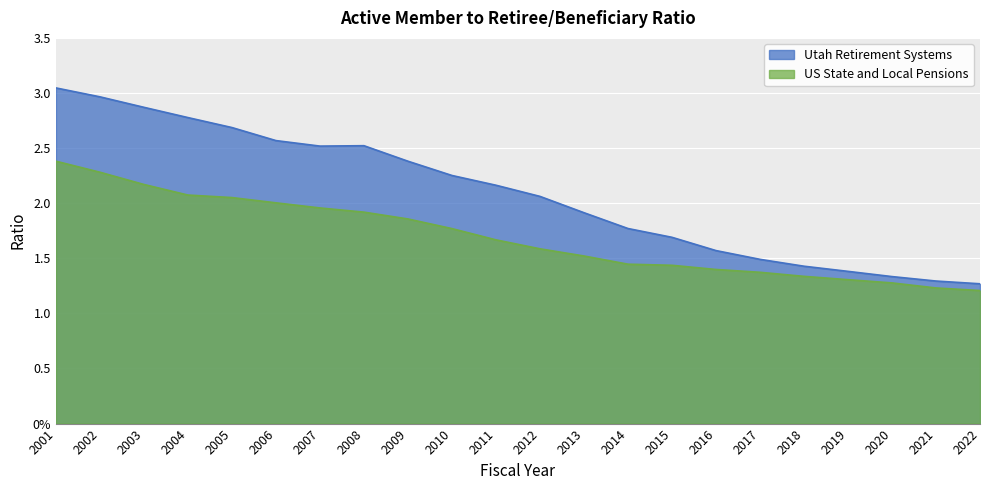

What is the highest value of the US State and Local Pensions series?

2.4